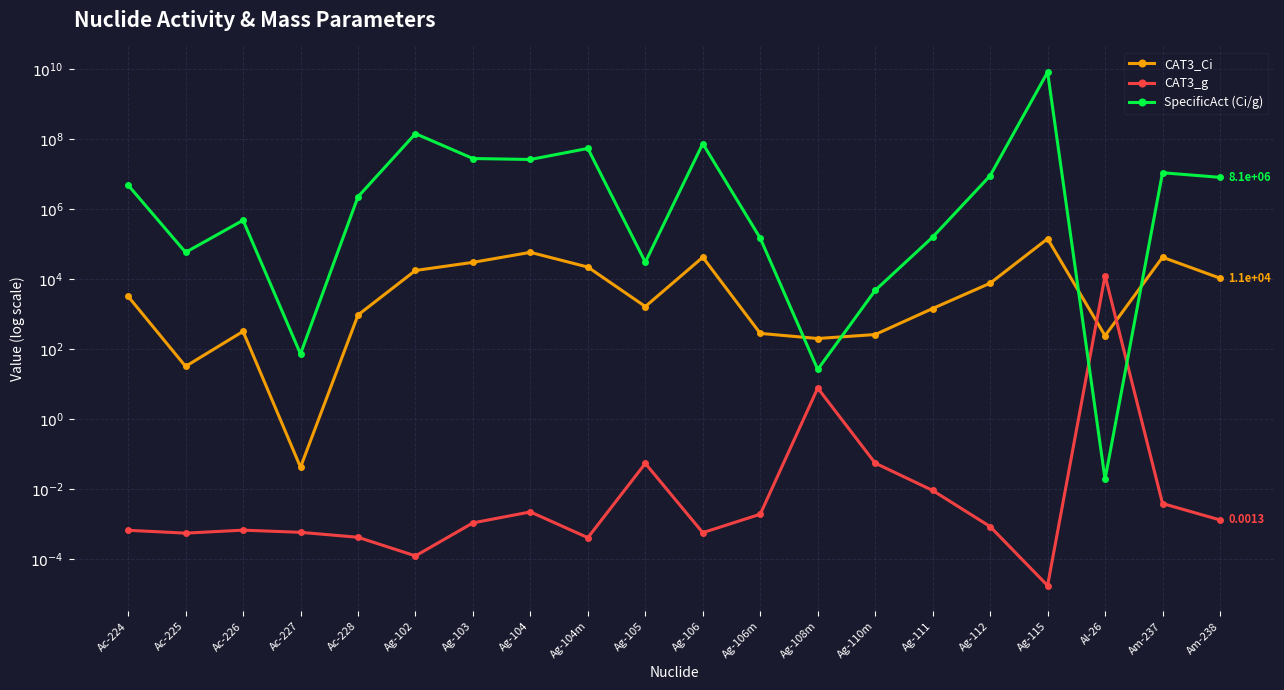

Is this an area chart (filled region under the line)?

No